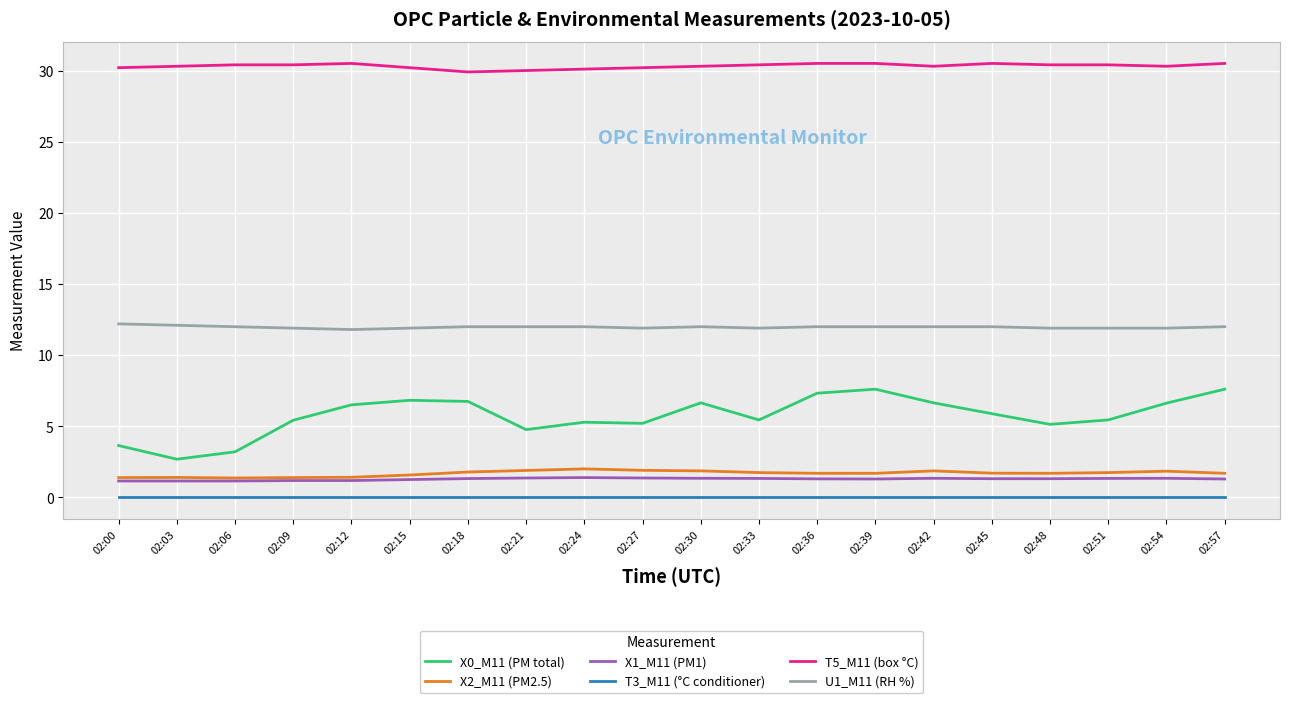

Rank the series at 02:57 from lowest to highest value.

T3_M11 (°C conditioner), X1_M11 (PM1), X2_M11 (PM2.5), X0_M11 (PM total), U1_M11 (RH %), T5_M11 (box °C)